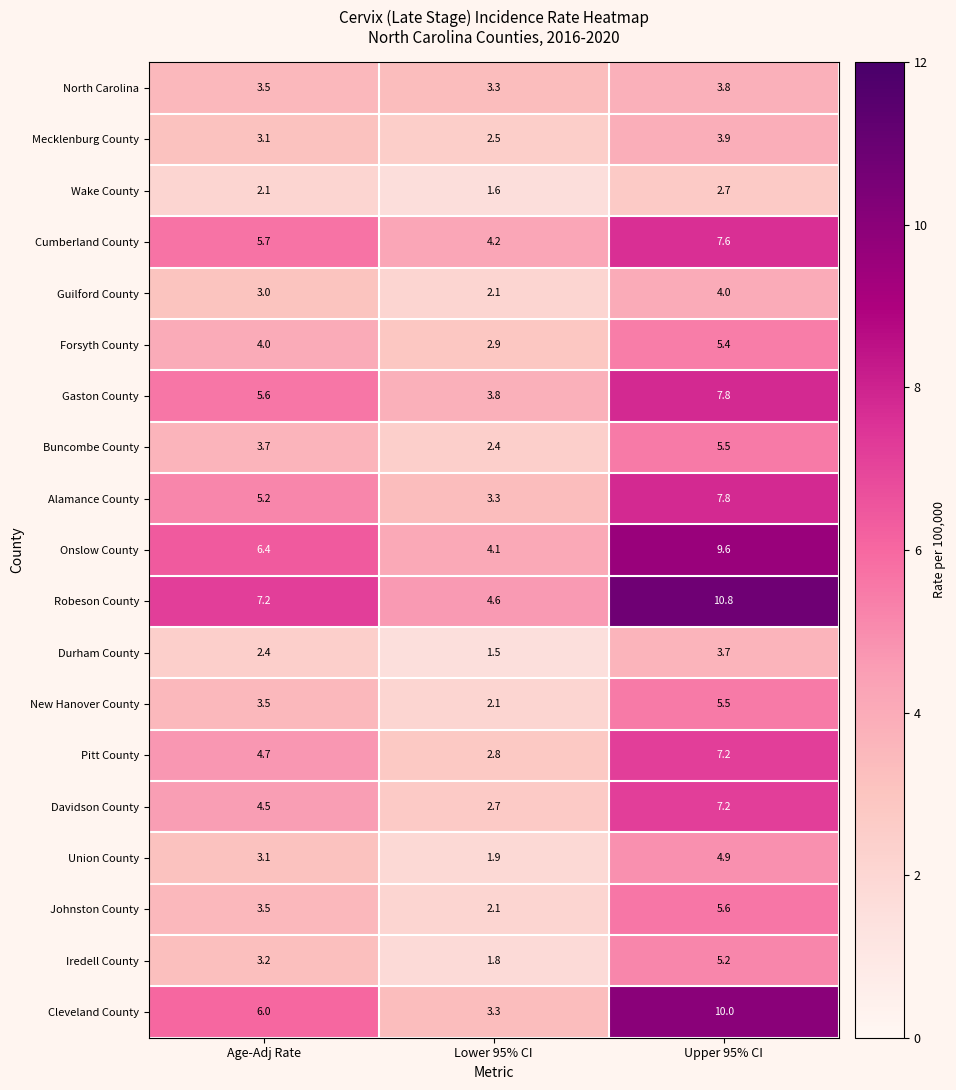

Where does the Alamance County series first go above 5?

Age-Adj Rate